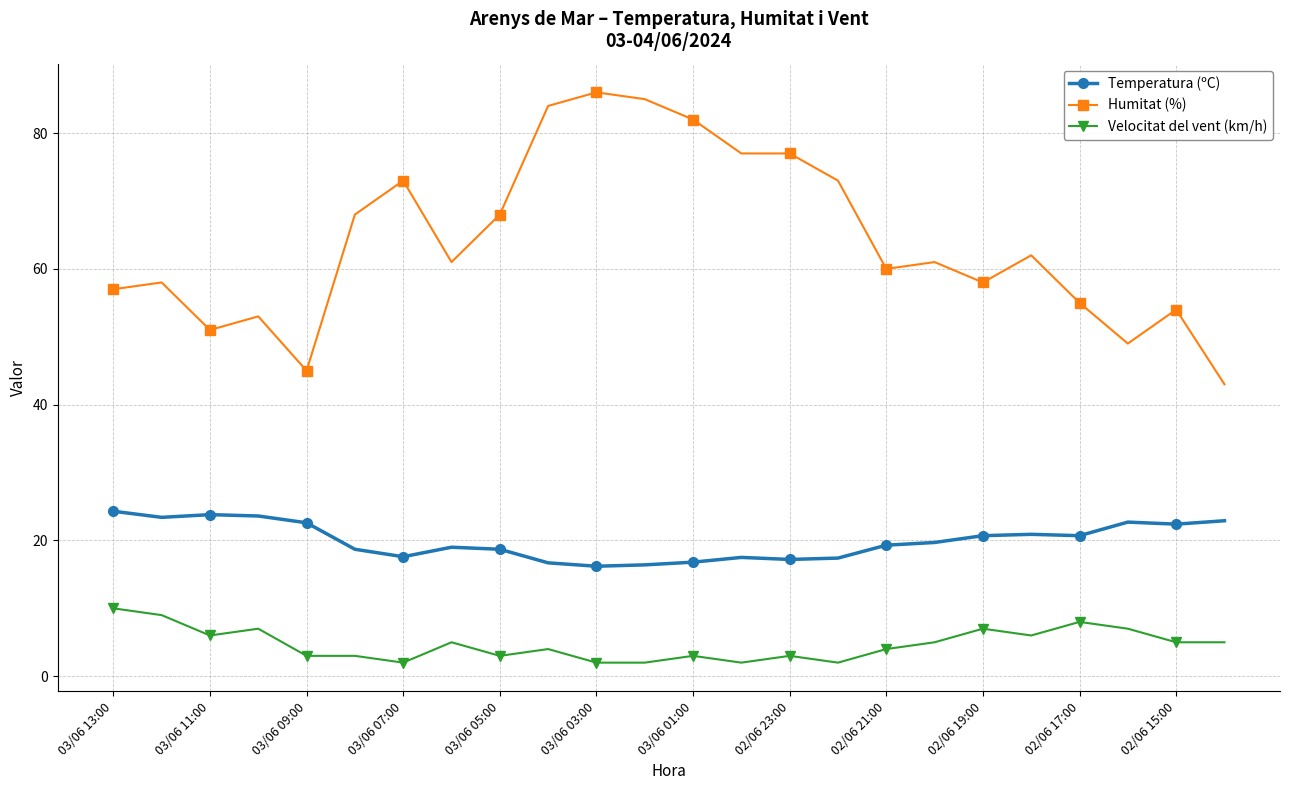

How many values in the Velocitat del vent (km/h) series are below 5?

12